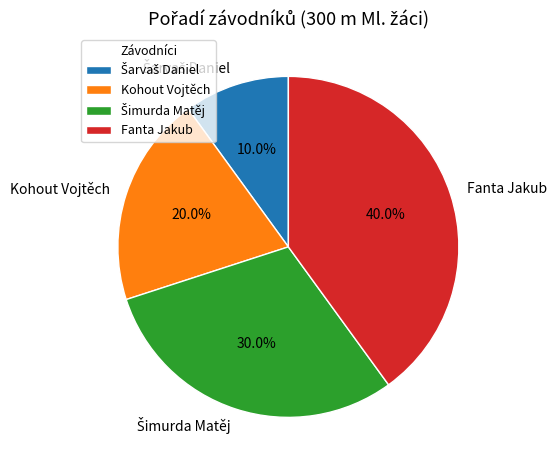

How many segments does this pie chart have?

4